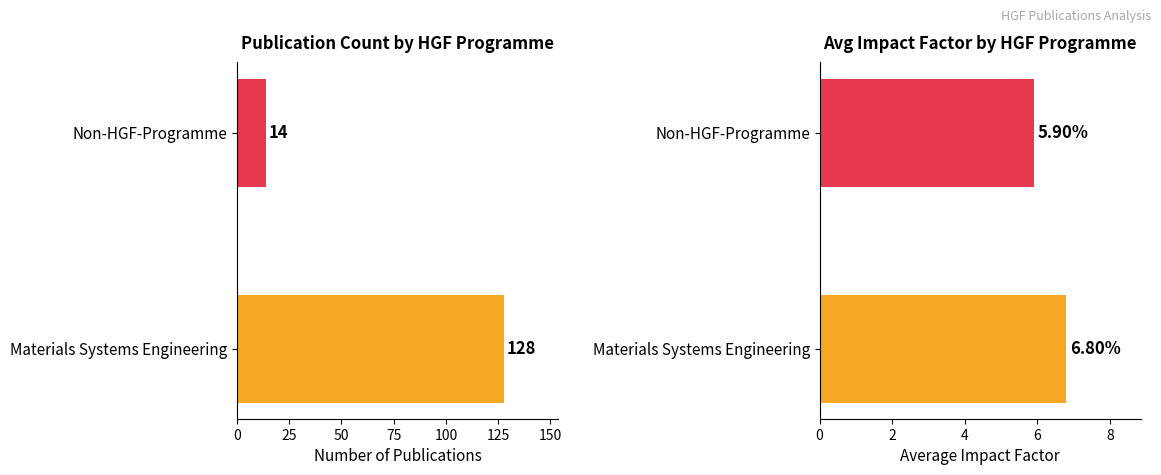

How many series are shown in this chart?

2